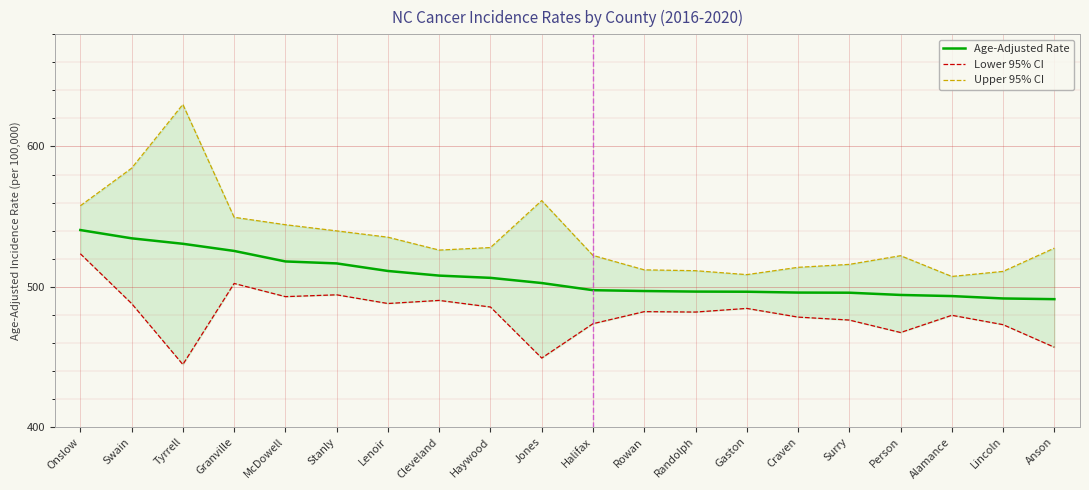

What is the sum of the Age-Adjusted Rate values at Anson and Swain?

1025.6